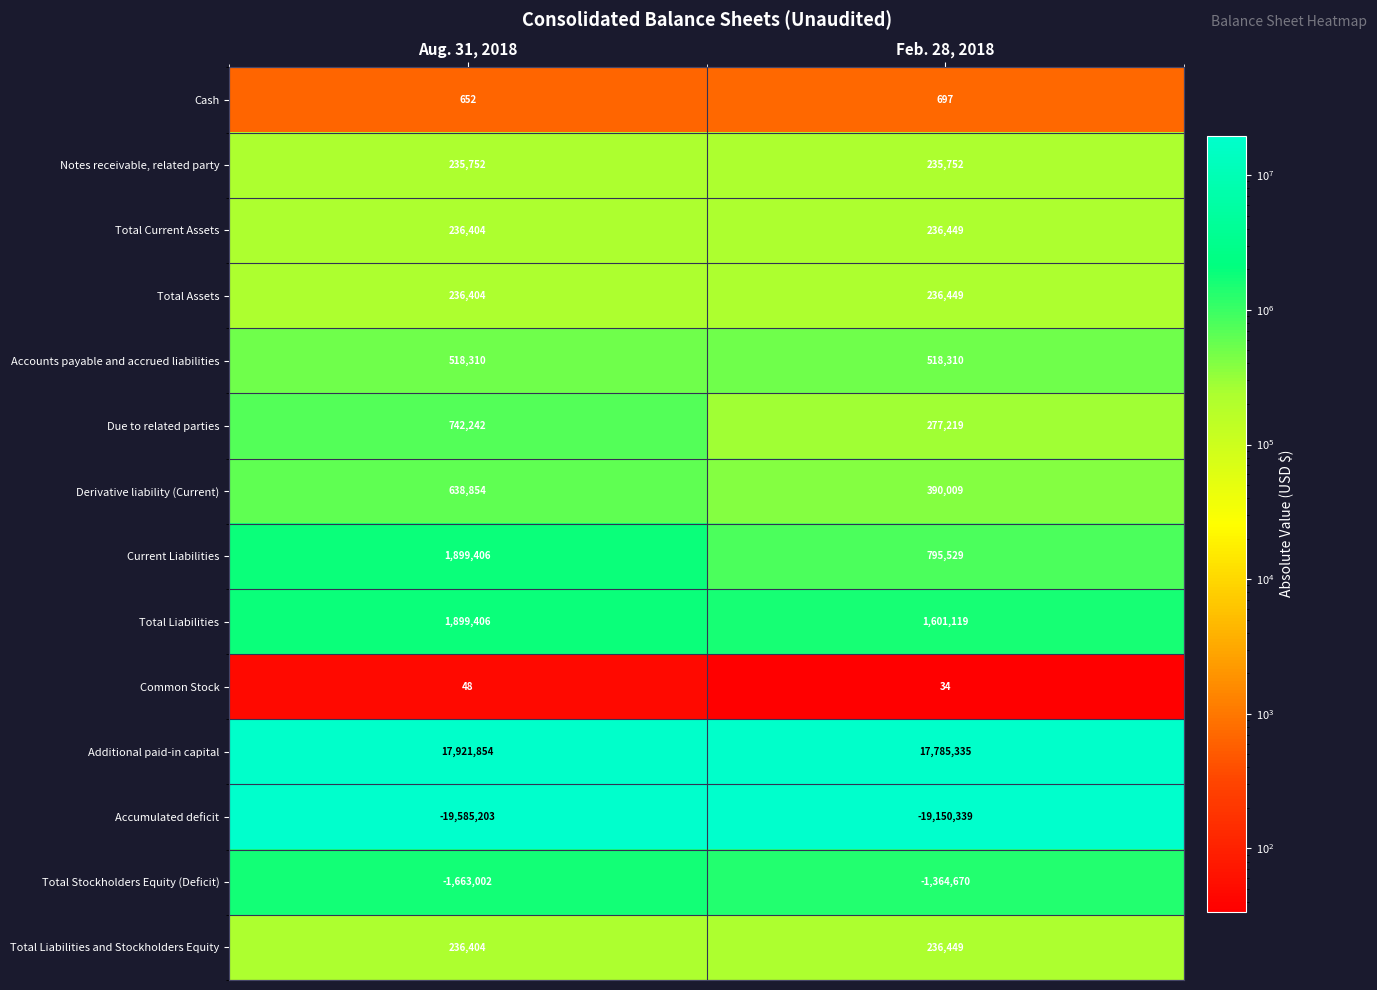

What is the difference between the highest and lowest values at Feb. 28, 2018?

36935674